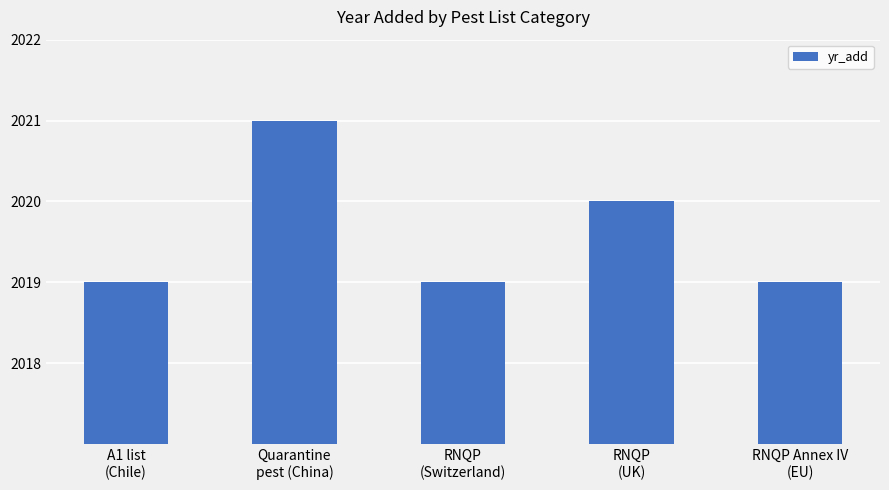

How many values are between 2019 and 2020?

4